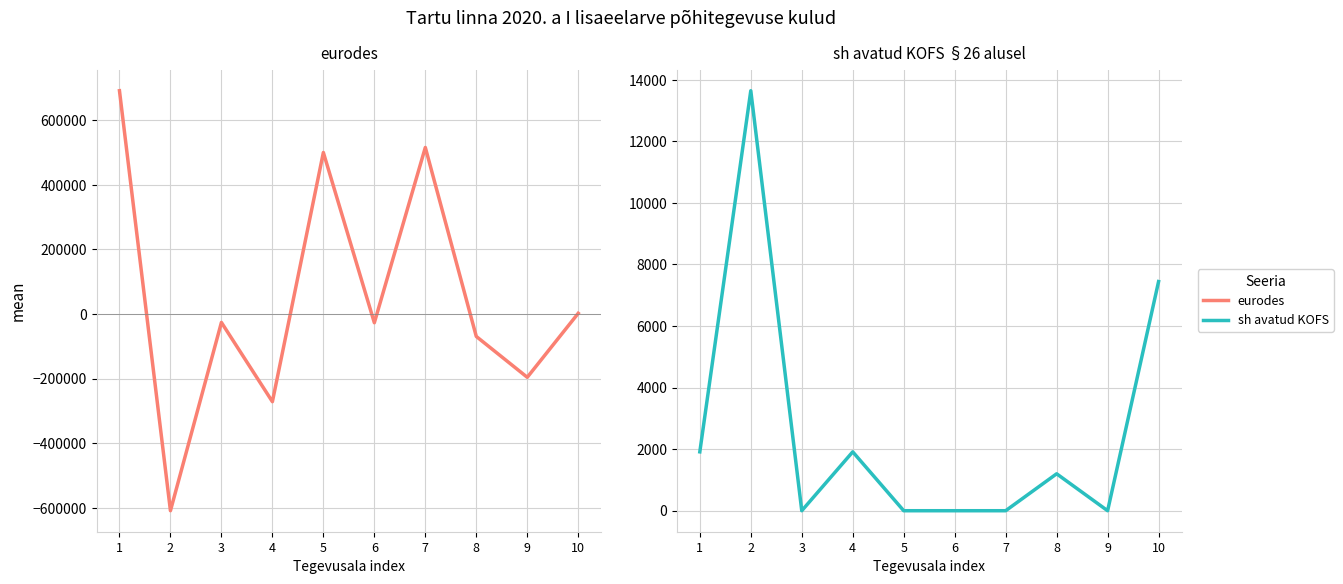

How many lines are shown in the chart?

2